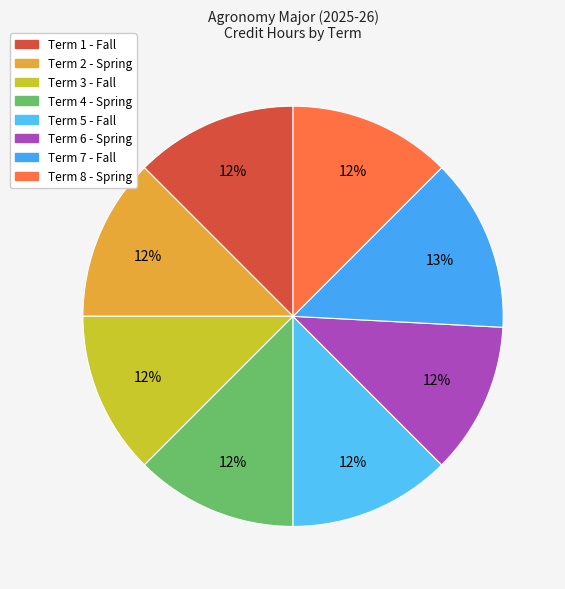

What is the smallest slice in the pie chart?

Term 6 - Spring